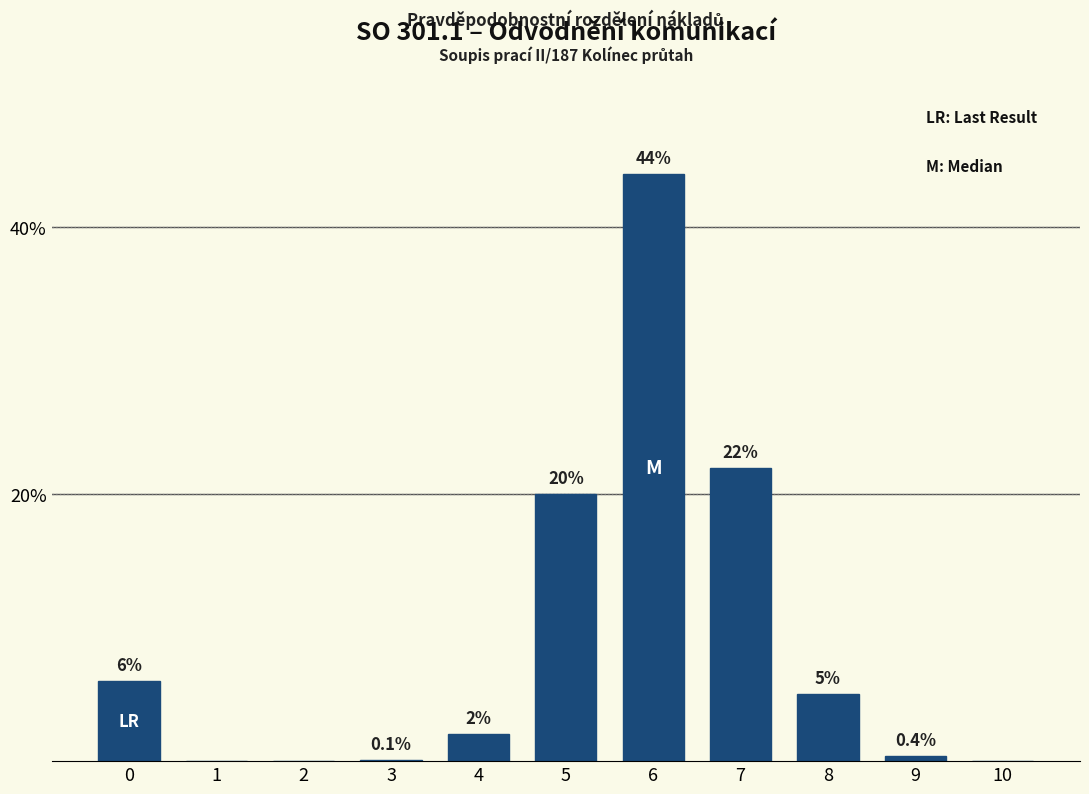

Reading right to left, what are all the values shown in this chart?

10=0.0	9=0.4	8=5.0	7=22.0	6=44.0	5=20.0	4=2.0	3=0.1	2=0.0	1=0.0	0=6.0